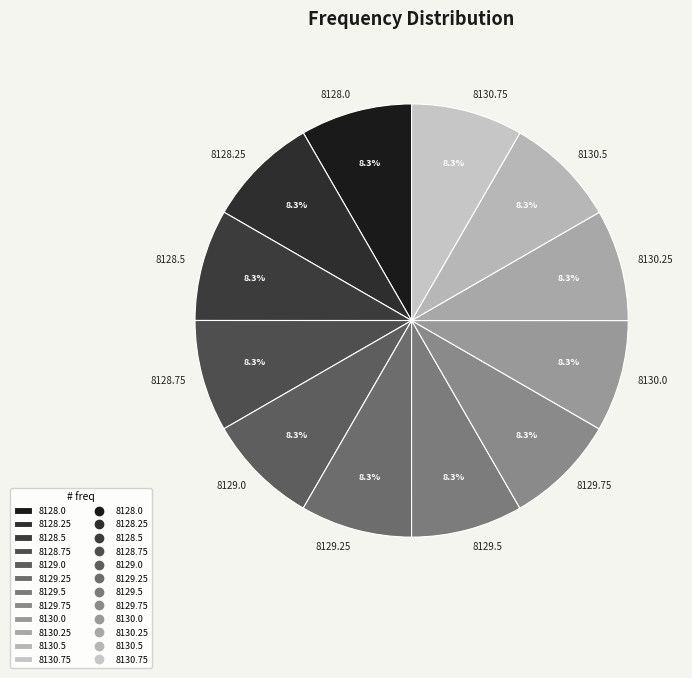

What portion of the pie excludes 8130.25?

91.7%